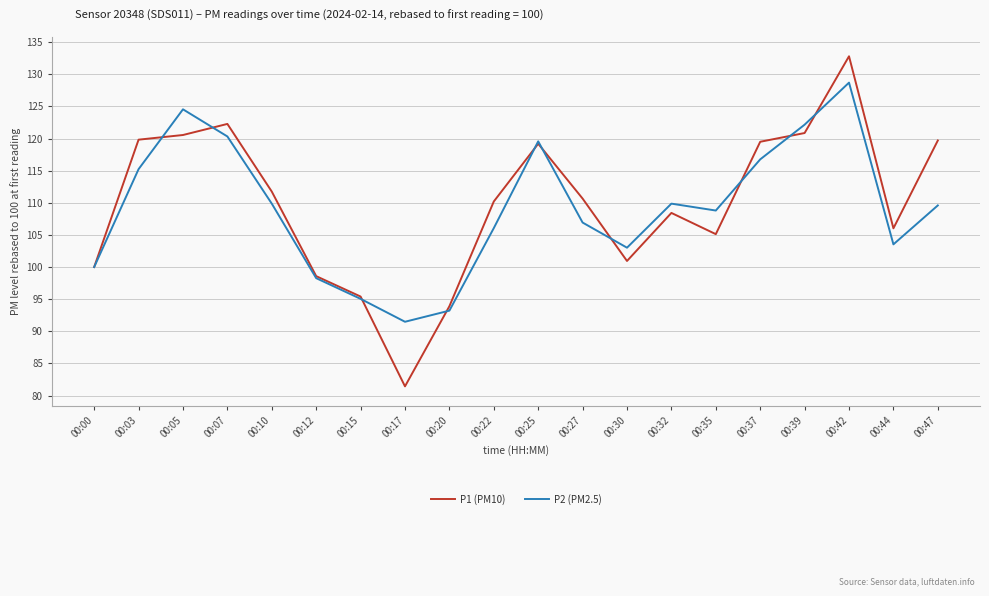

What is the spread (max minus min) of values at 00:37?

2.7